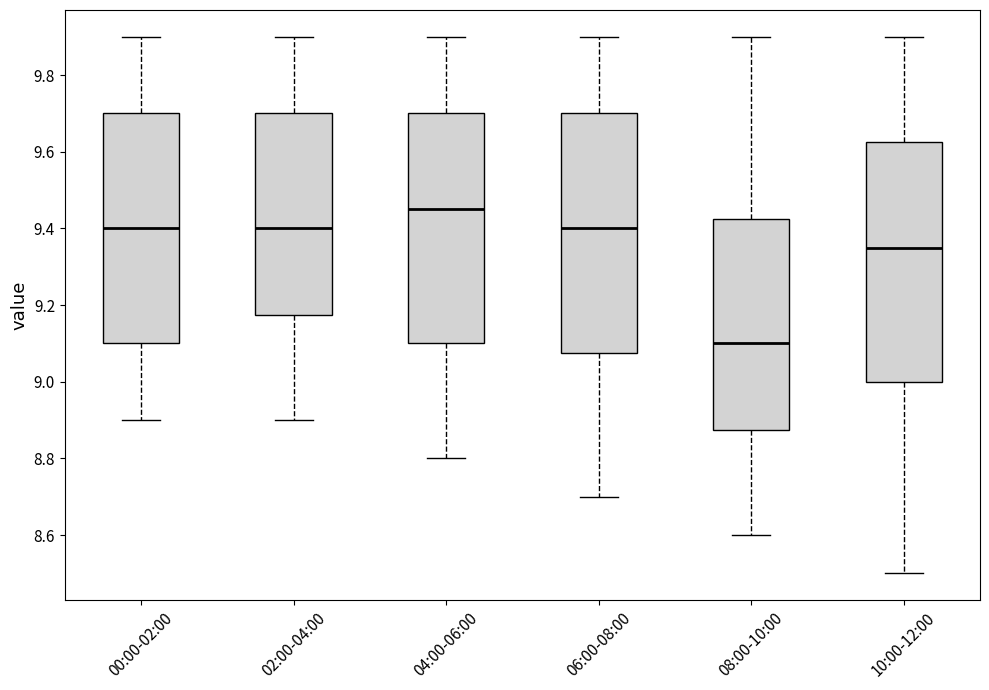

Reading left to right, transcribe this box plot: for each box, give where its median line is, the range the box spans, and where its two whiskers end, as read against the y-axis. The values are not printed on the chart, so give them approximately, as read against the axis.

00:00-02:00: median 9.40, box 9.10 to 9.70, whiskers 8.90 to 9.90
02:00-04:00: median 9.40, box 9.18 to 9.70, whiskers 8.90 to 9.90
04:00-06:00: median 9.46, box 9.10 to 9.70, whiskers 8.80 to 9.90
06:00-08:00: median 9.40, box 9.08 to 9.70, whiskers 8.70 to 9.90
08:00-10:00: median 9.10, box 8.88 to 9.42, whiskers 8.60 to 9.90
10:00-12:00: median 9.36, box 9.00 to 9.62, whiskers 8.50 to 9.90